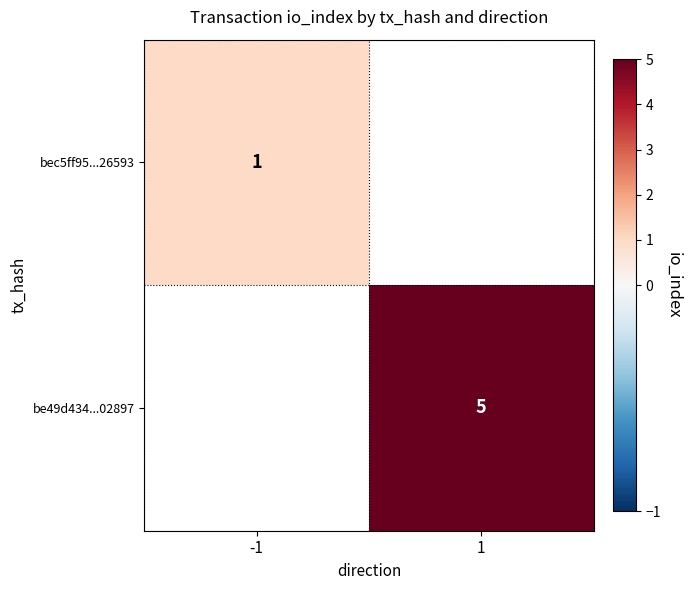

The value of be49d434...02897 at 1 is 2. True or false?

False